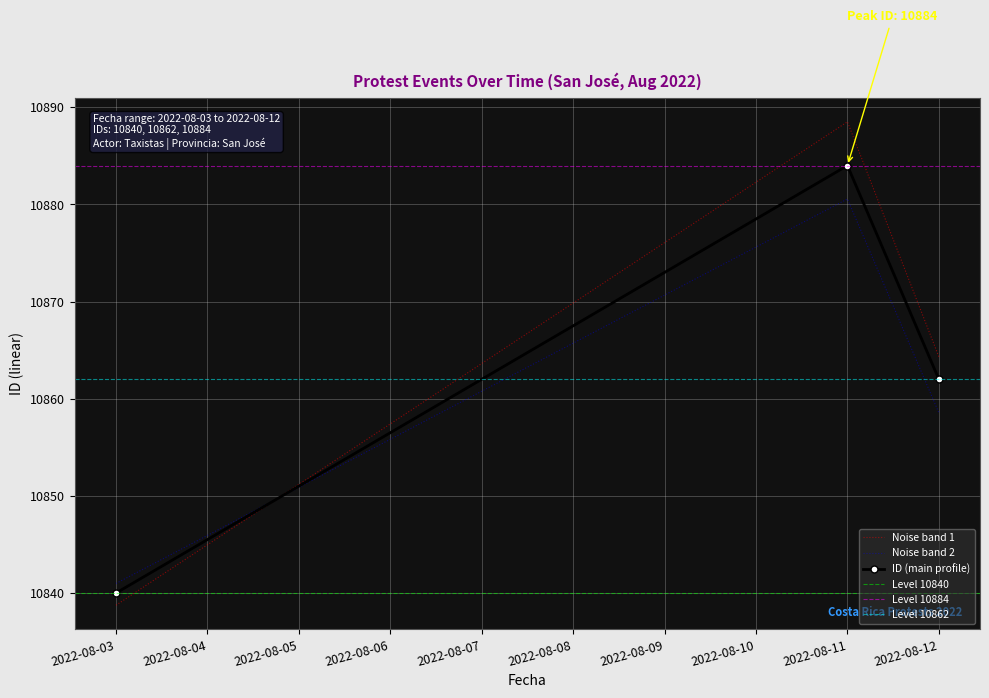

Is it true that the value at 2022-08-03 is 7432?

False